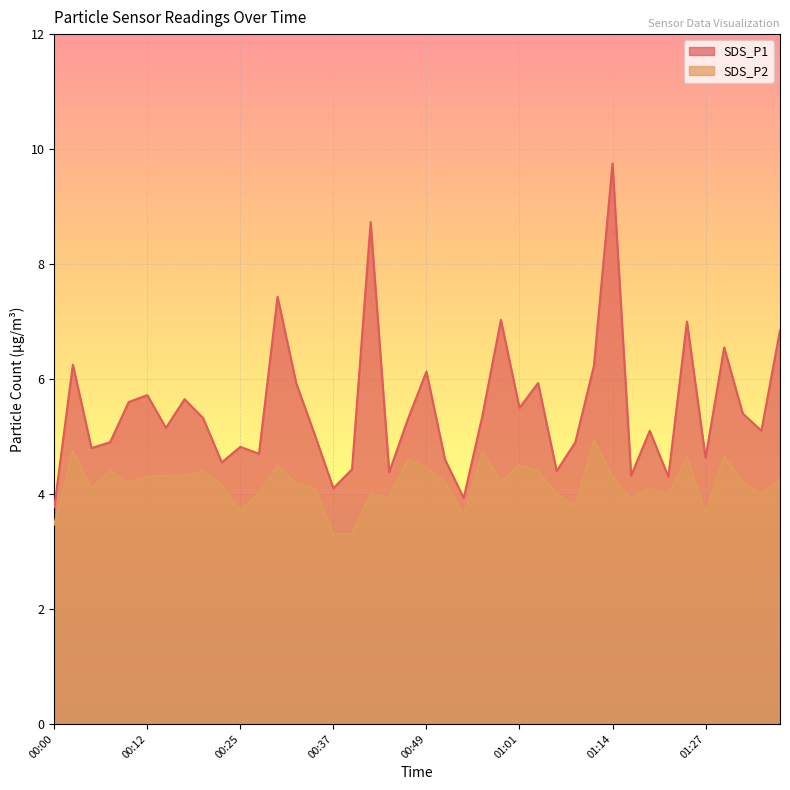

Which series has the widest spread of values?

SDS_P1